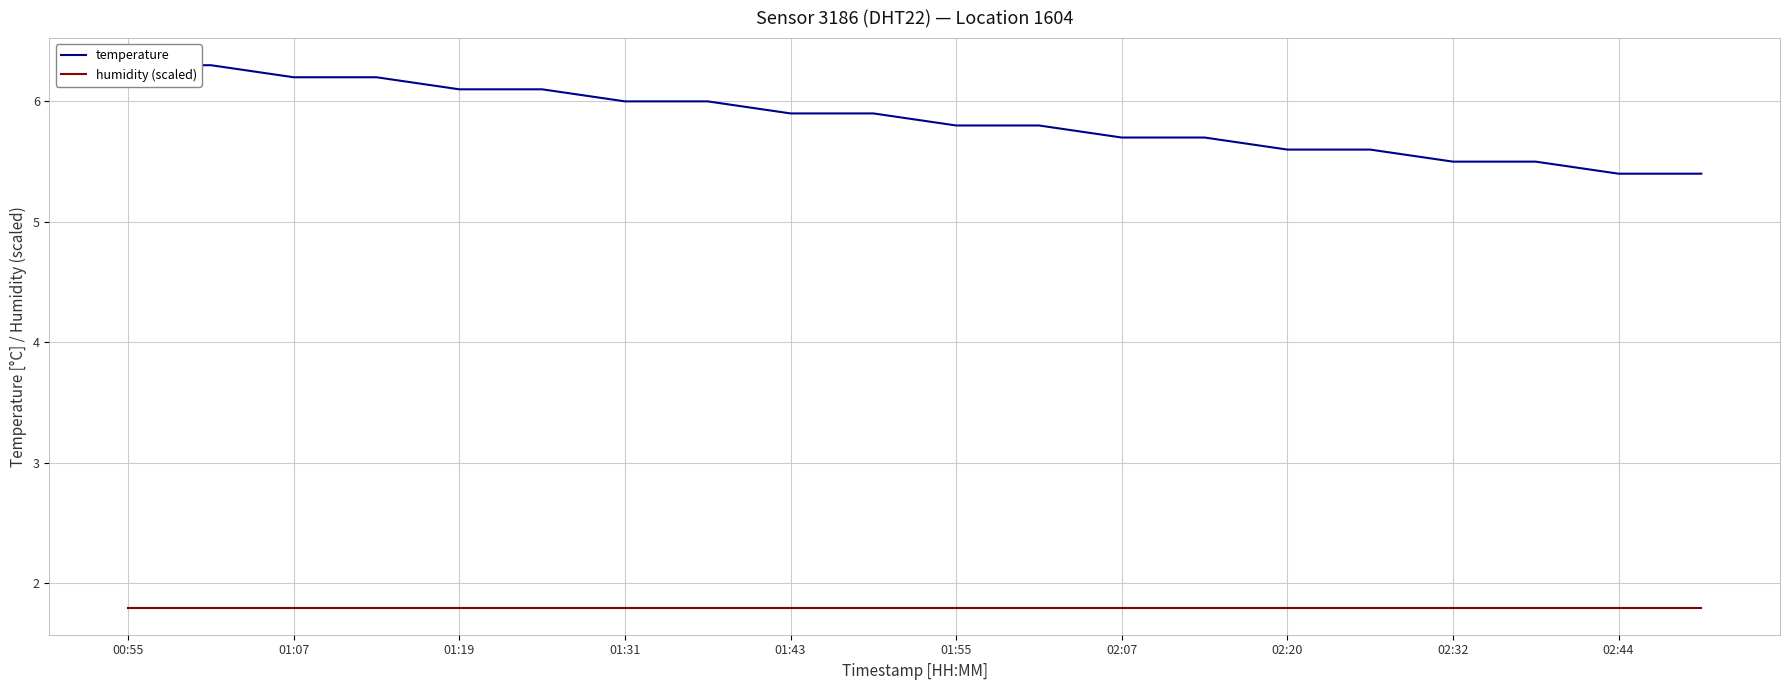

List the series in order of their overall mean, highest first.

temperature, humidity (scaled)